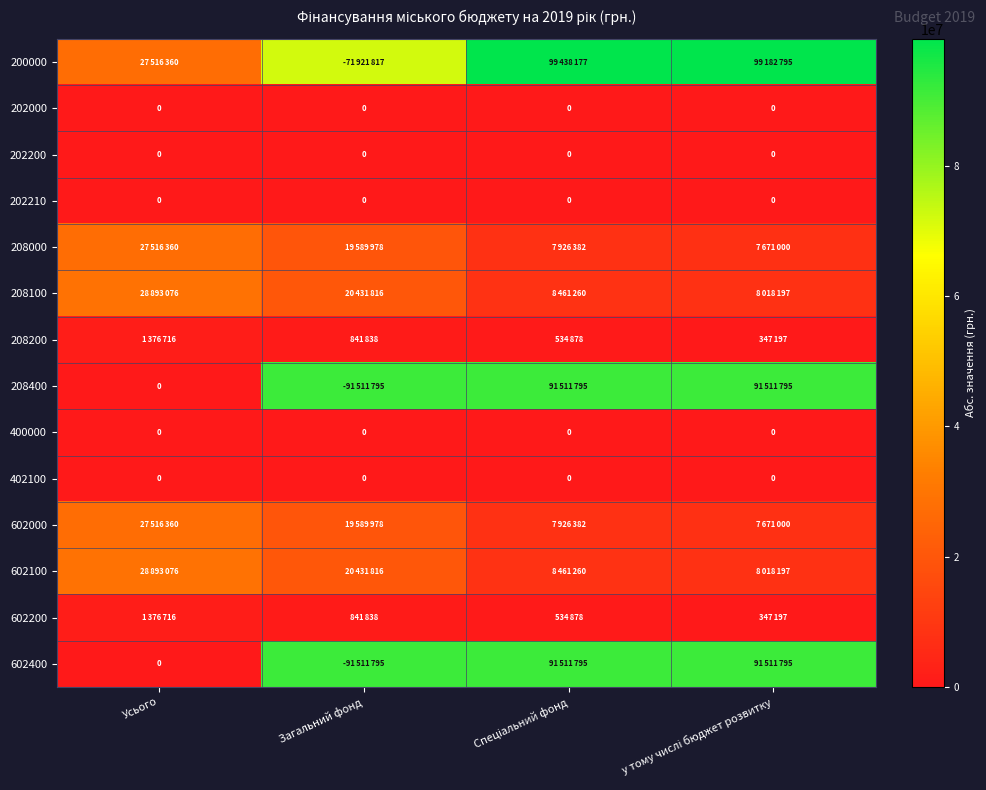

What is the maximum value shown in the chart?

99438177